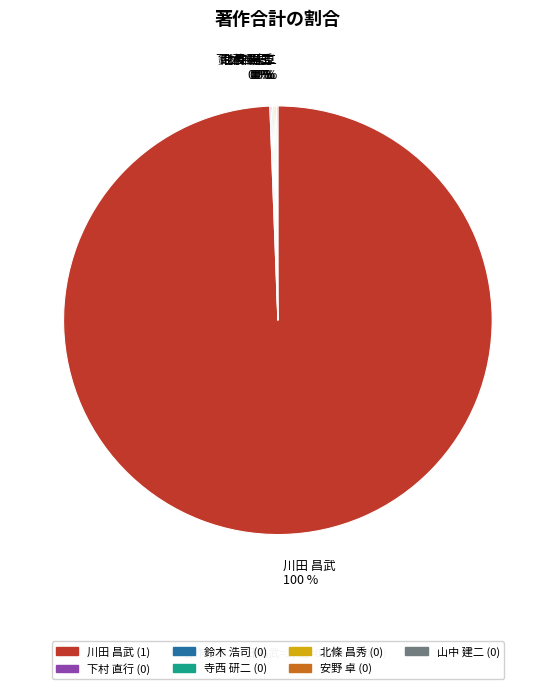

What is the majority slice?

川田 昌武